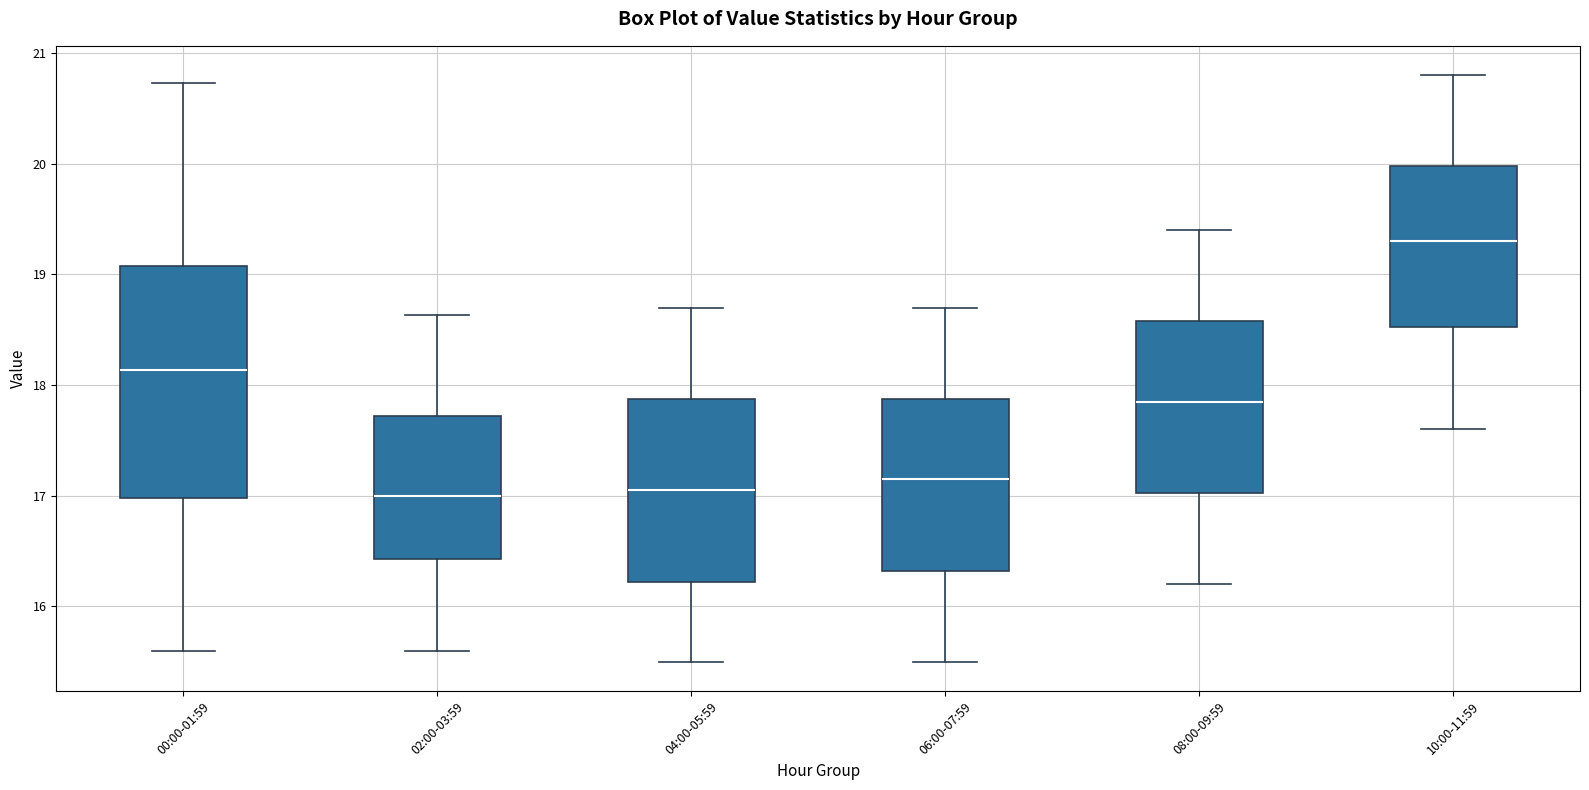

Reading left to right, read every box against the y-axis: the position of its median line, the range the box covers, and the ends of its whiskers. The values are not printed on the chart, so give them approximately, as read against the axis.

00:00-01:59: median 18.1, box 17.0 to 19.1, whiskers 15.6 to 20.7
02:00-03:59: median 17.0, box 16.4 to 17.7, whiskers 15.6 to 18.6
04:00-05:59: median 17.1, box 16.2 to 17.9, whiskers 15.5 to 18.7
06:00-07:59: median 17.2, box 16.3 to 17.9, whiskers 15.5 to 18.7
08:00-09:59: median 17.9, box 17.0 to 18.6, whiskers 16.2 to 19.4
10:00-11:59: median 19.3, box 18.5 to 20.0, whiskers 17.6 to 20.8